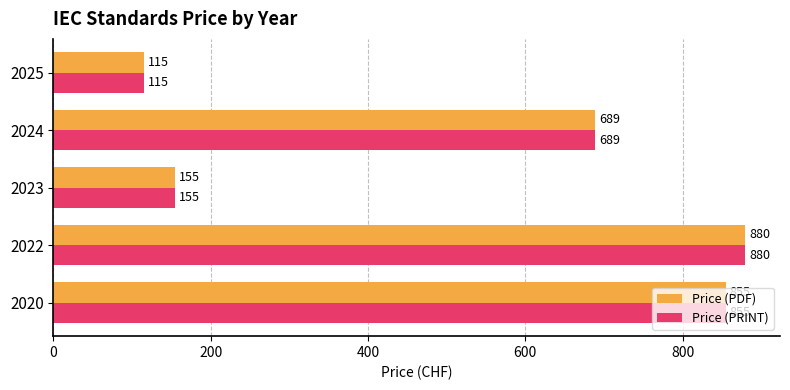

What are all the series names shown in the legend?

Price (PDF), Price (PRINT)